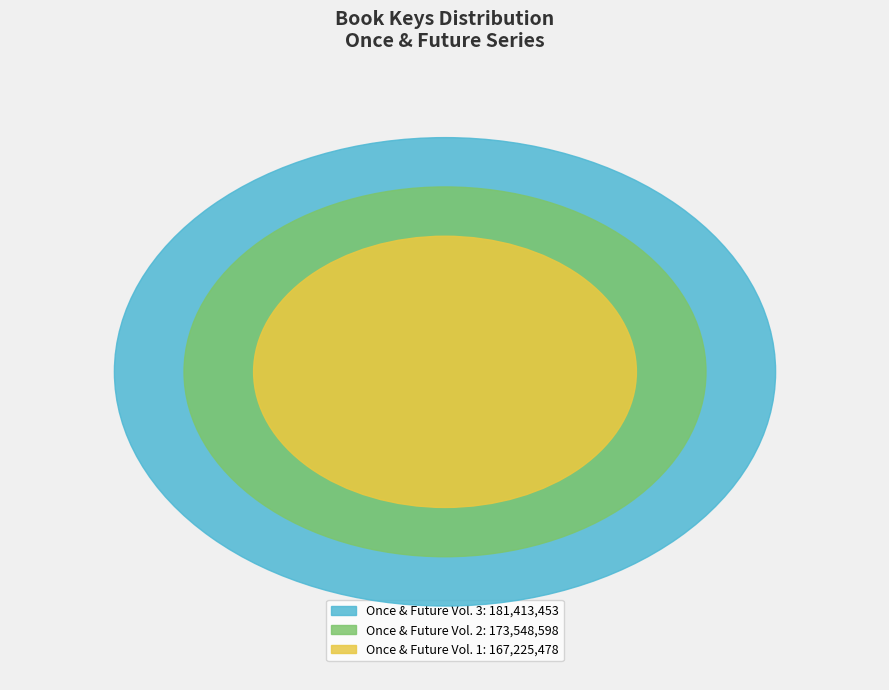

What is the change in value from Once & Future Vol. 3 to Once & Future Vol. 1?

-14187975